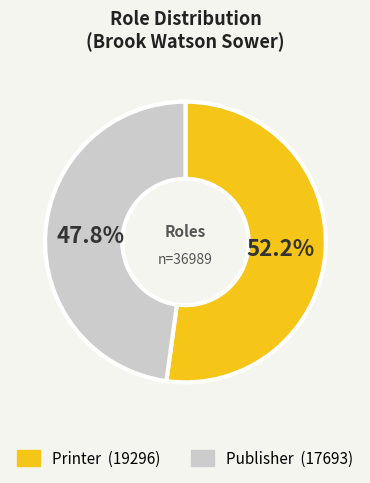

Rank the categories by value from highest to lowest.

Printer, Publisher